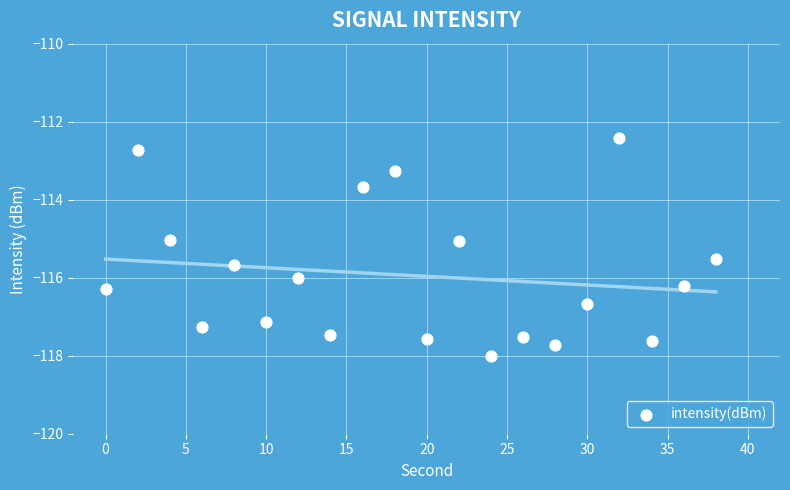

What is the range of X values (max minus min)?

38.0